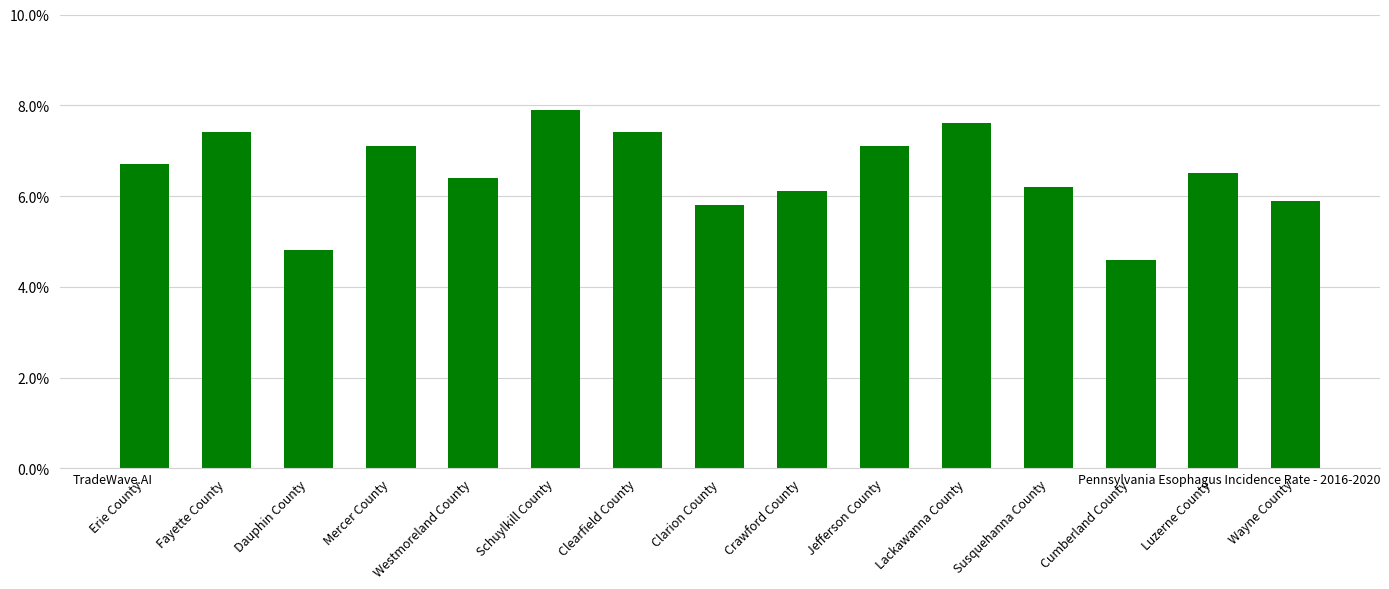

The value at Westmoreland County is 8.4. True or false?

False